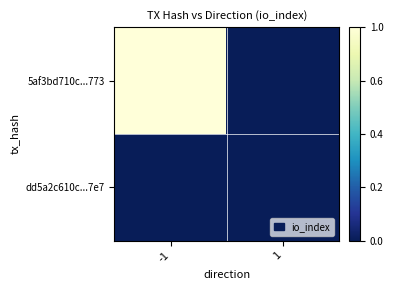

At 1, list the series in order from largest to smallest.

5af3bd710c...773, dd5a2c610c...7e7